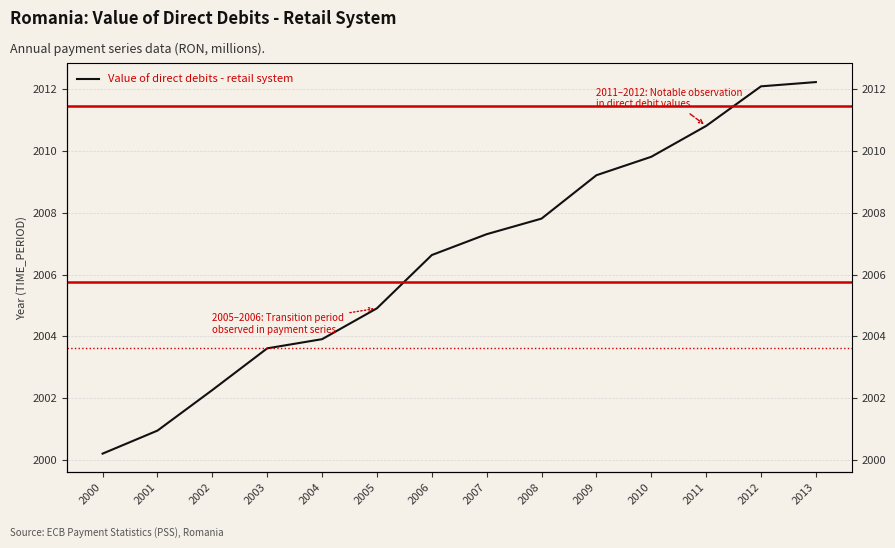

Reading left to right, extract all data points from this chart.

2000=2000.2	2001=2000.9	2002=2002.3	2003=2003.6	2004=2003.9	2005=2004.9	2006=2006.6	2007=2007.3	2008=2007.8	2009=2009.2	2010=2009.8	2011=2010.8	2012=2012.1	2013=2012.2